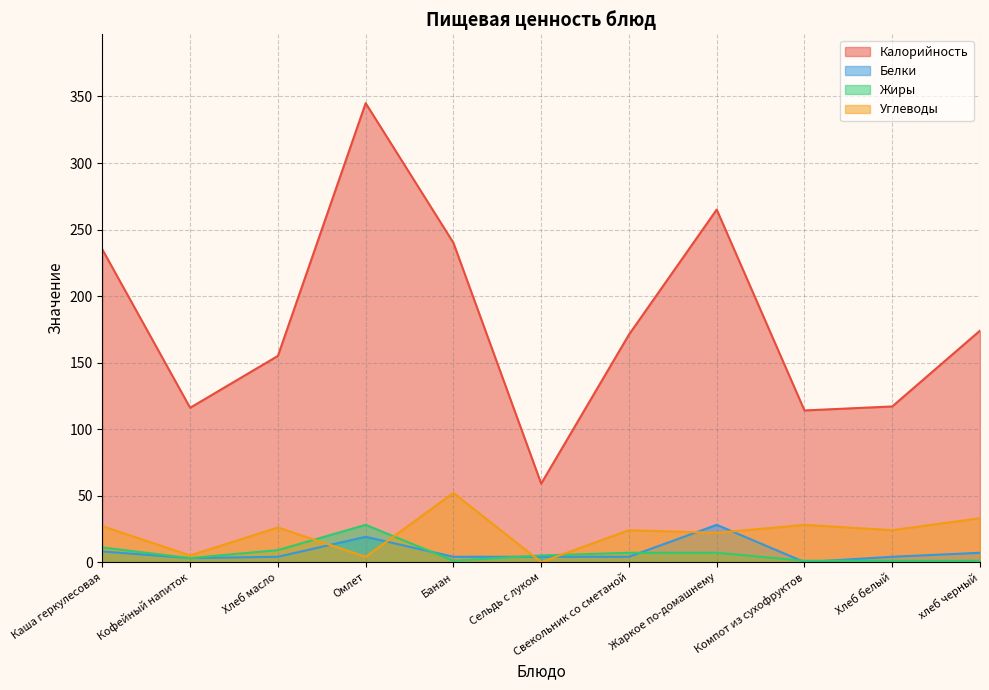

Between which two adjacent categories do Жиры and Углеводы first intersect?

Хлеб масло and Омлет